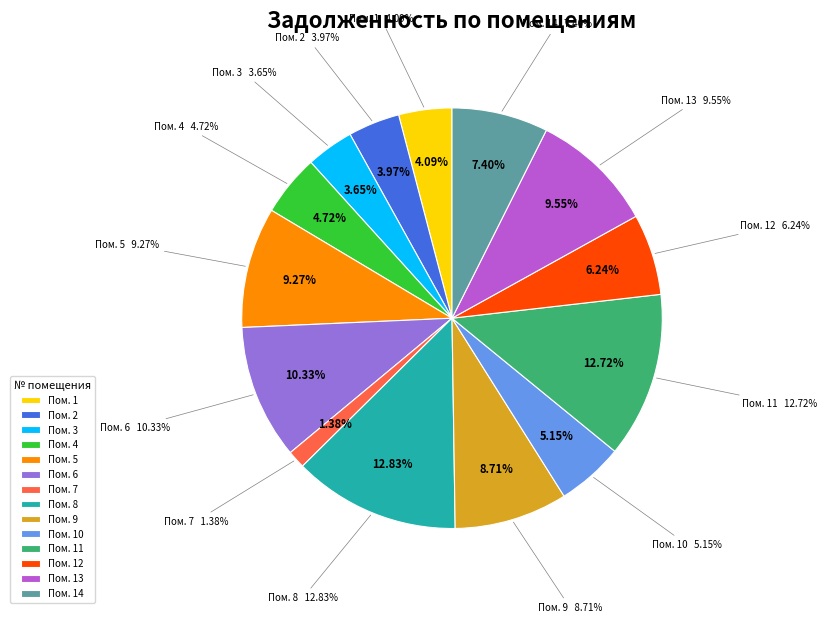

True or false: 11 accounts for 13% of the total.

True